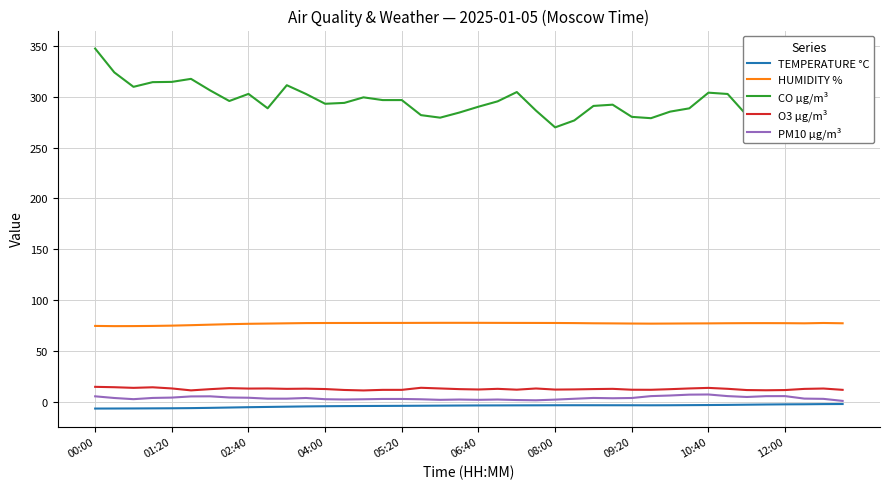

What is the greatest value displayed?

347.4